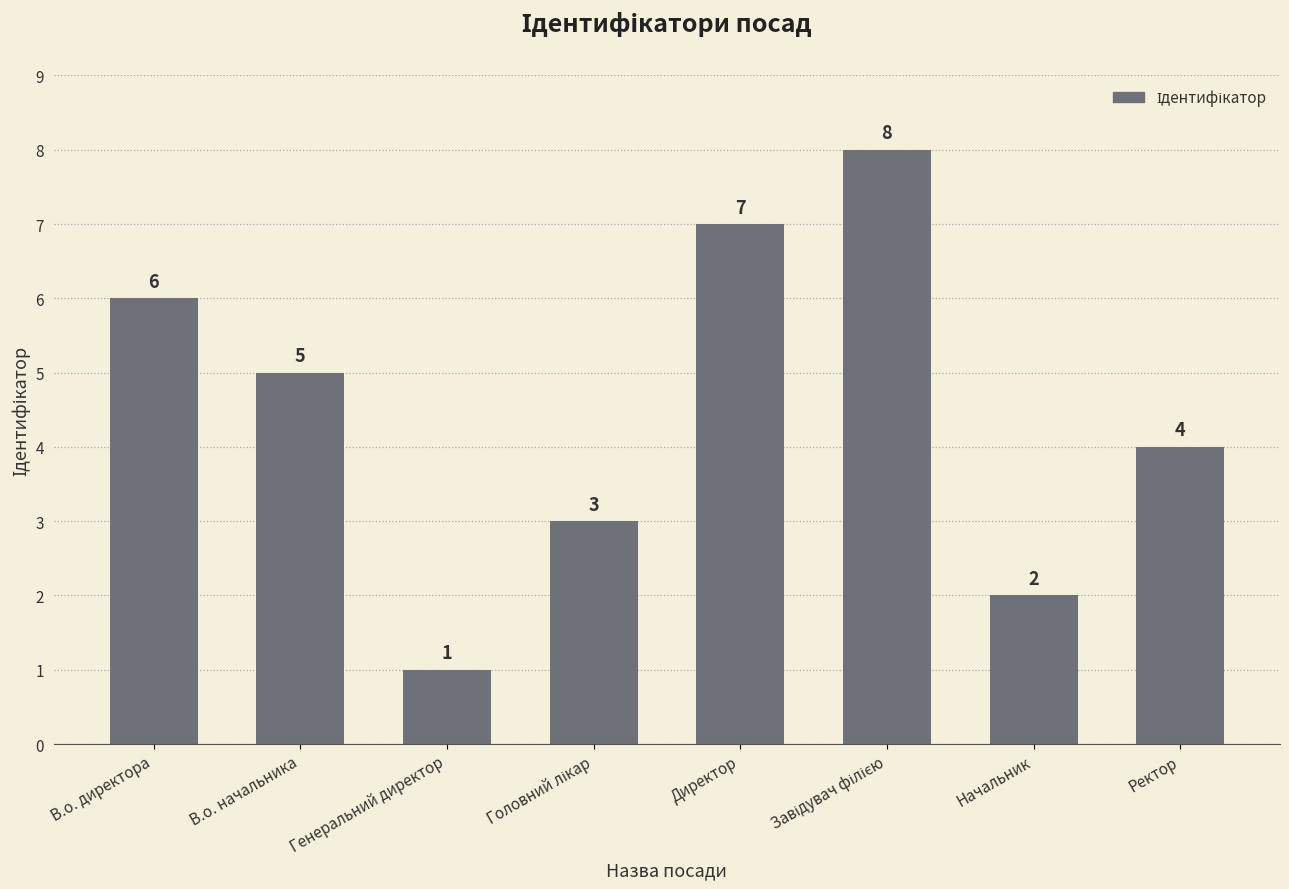

Count the number of data series in this chart.

1